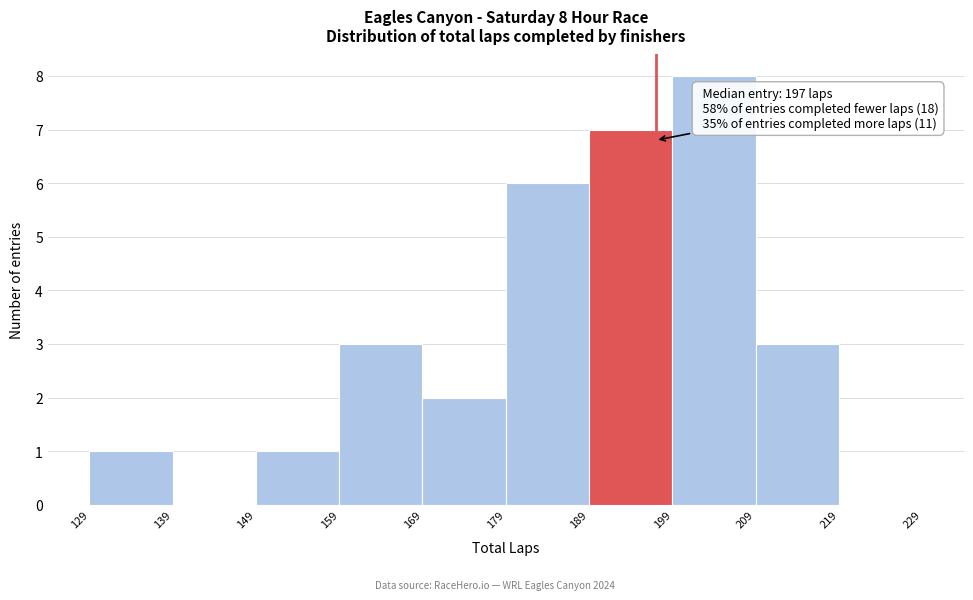

Over which range of the x-axis is the bar tallest?

199 to 209